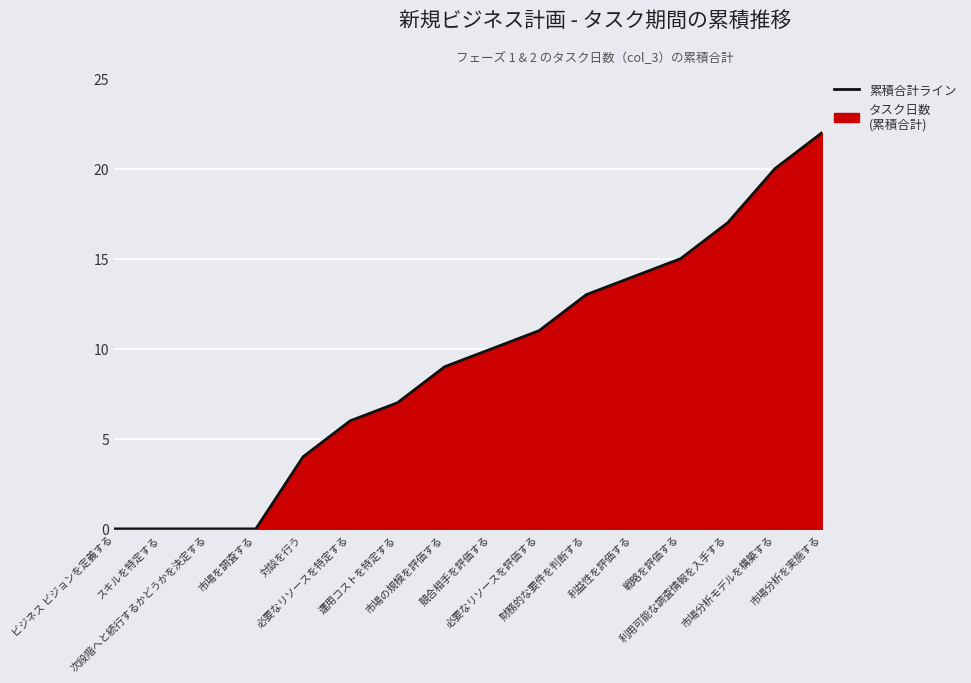

How many lines are shown in the chart?

1